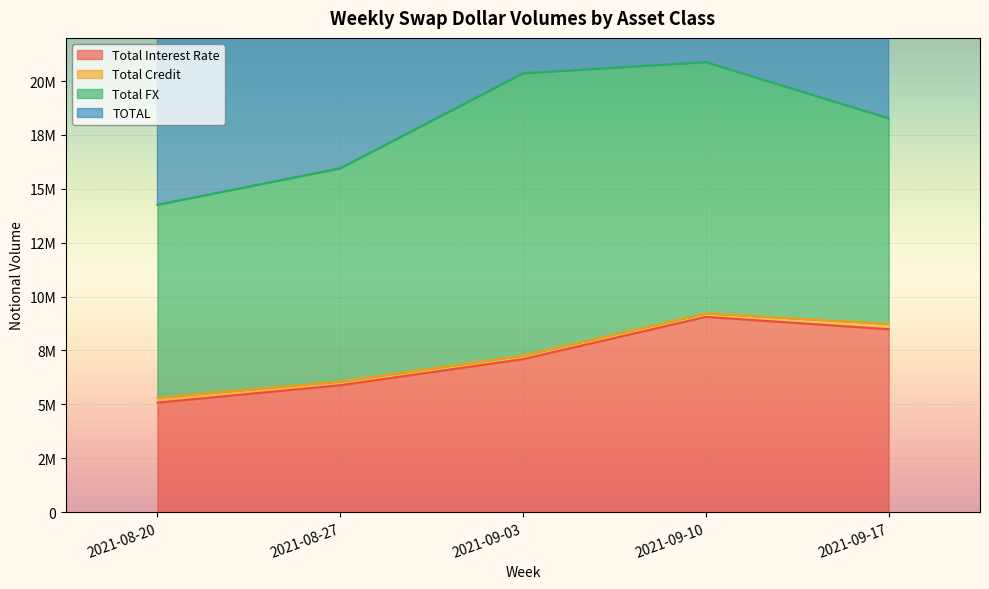

What is the difference between the second highest and second lowest values in the TOTAL series?

4408643